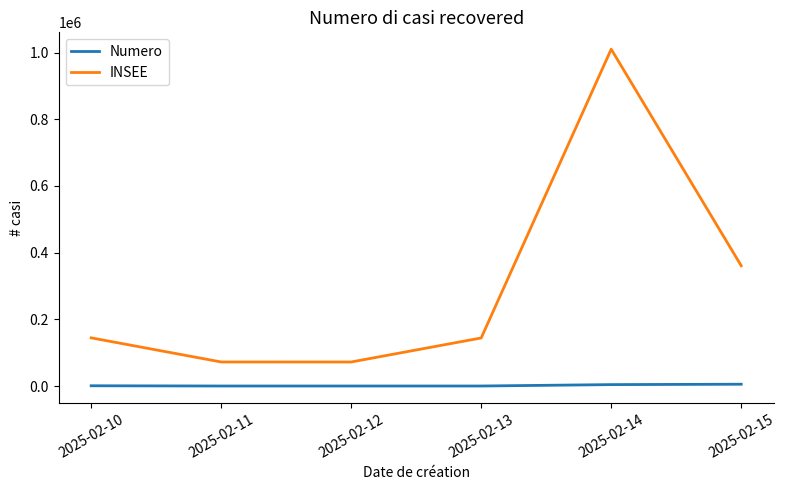

At which category is the sum across all series the highest?

2025-02-14